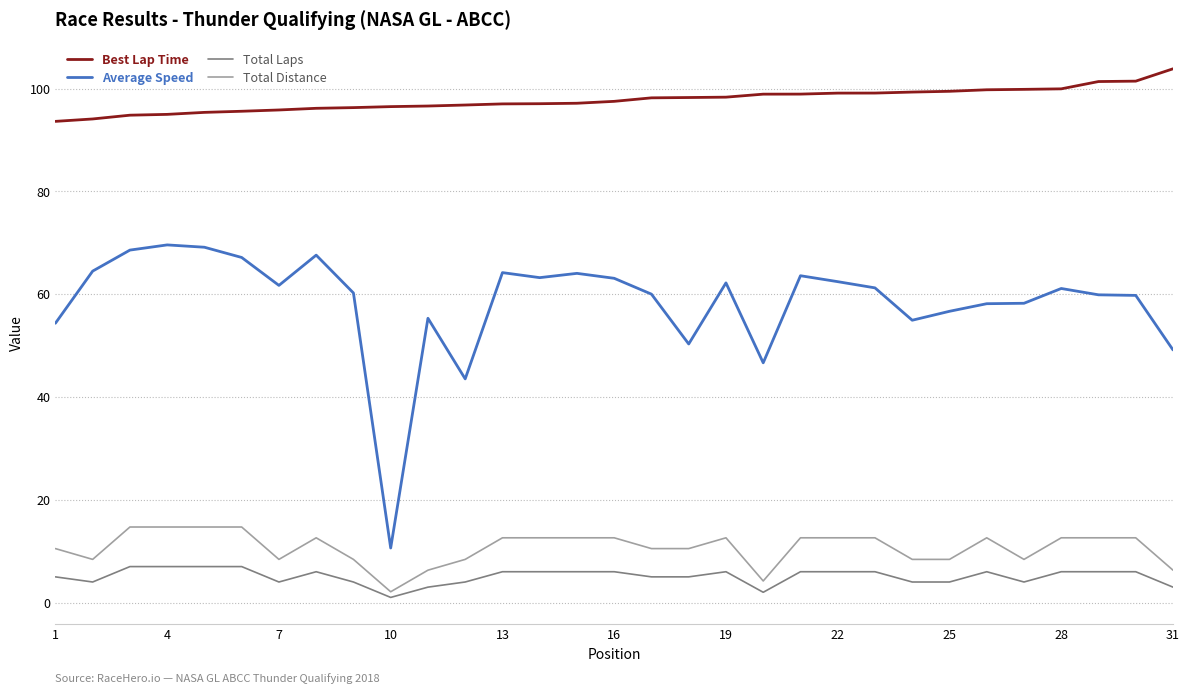

Which series has the largest range (max minus min)?

Average Speed